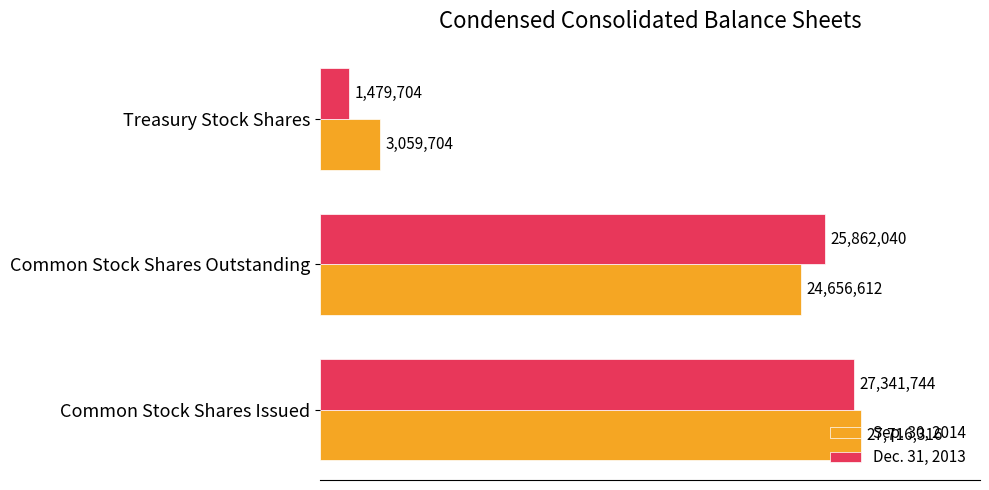

What are all the series names shown in the legend?

Sep. 30, 2014, Dec. 31, 2013